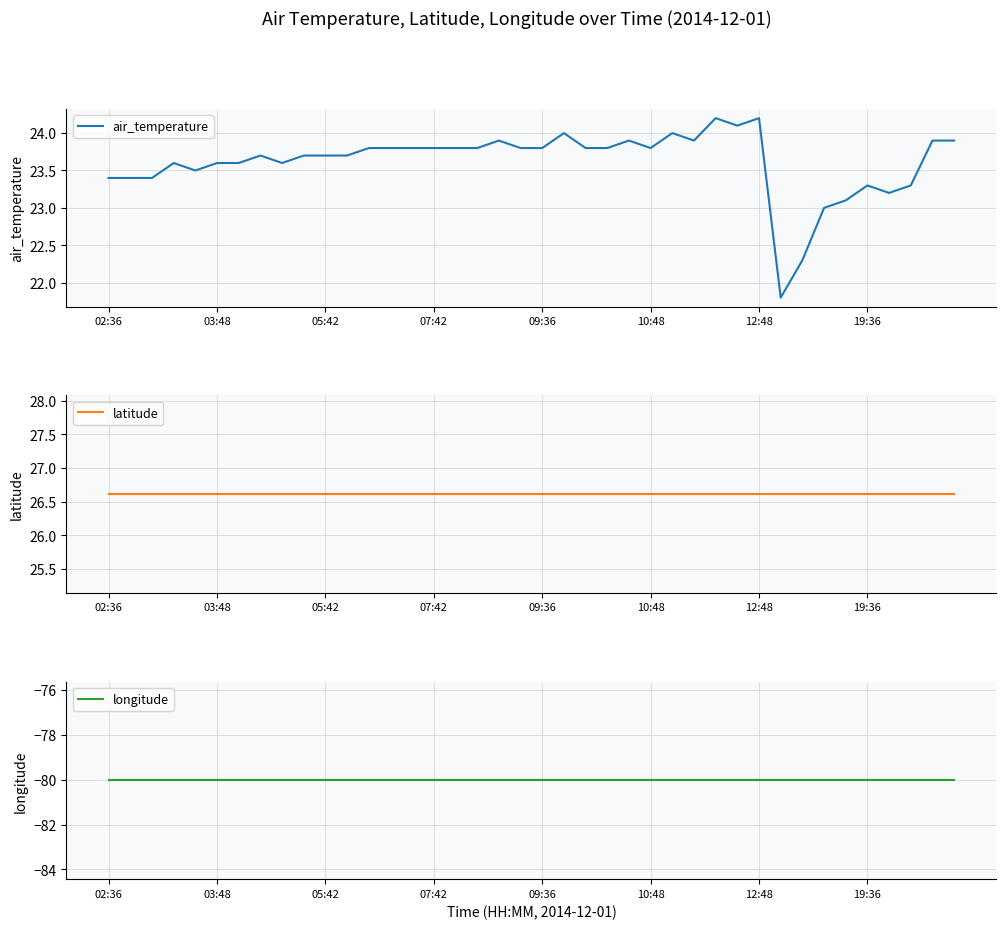

Is it true that air_temperature equals 41.7 at 07:42?

False